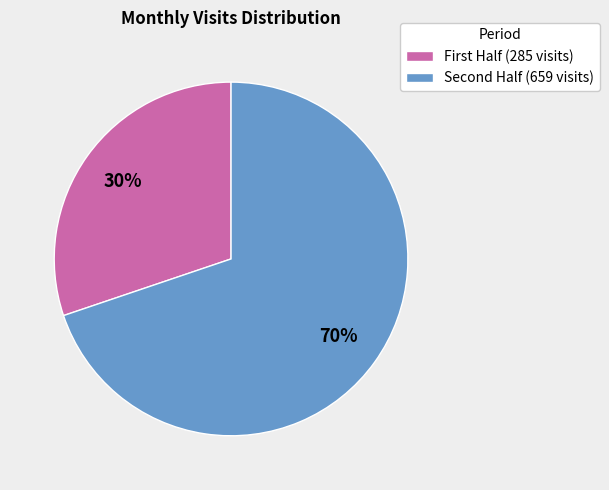

To the nearest percent, what is the average slice percentage?

50%